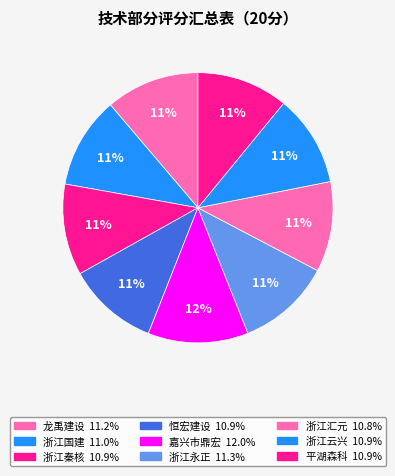

Count the number of slices in the pie.

9